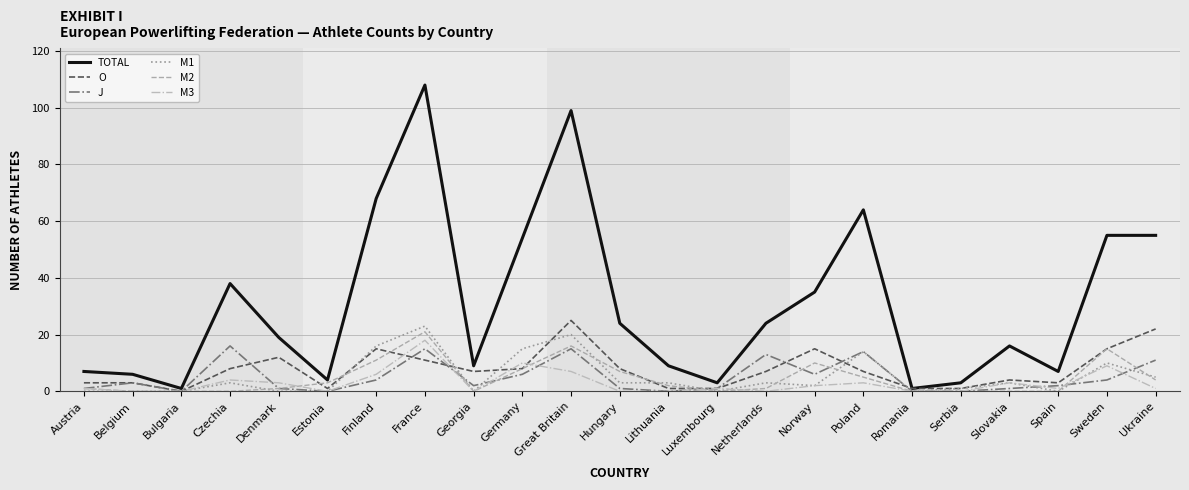

Does the chart display data point markers on the line(s)?

No